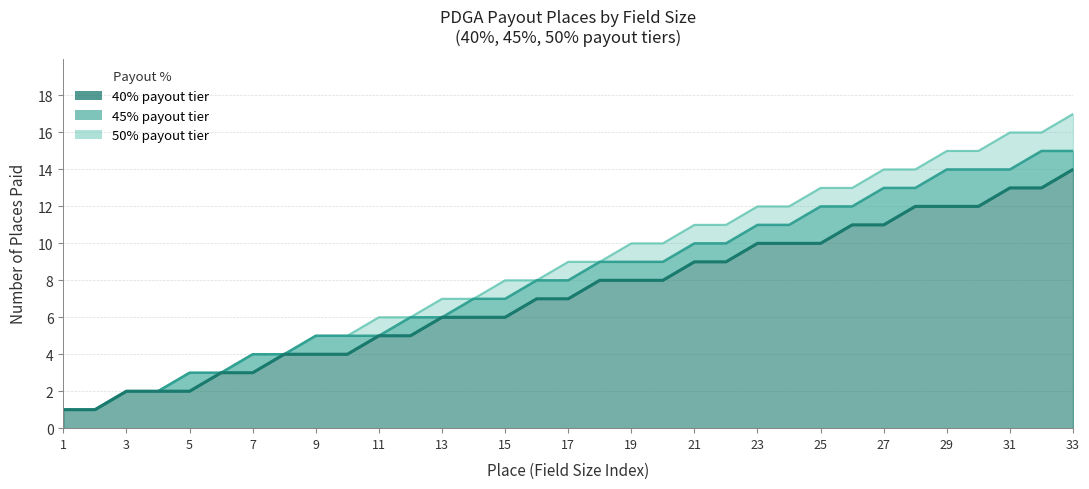

At which category does the chart reach its minimum across all series?

1